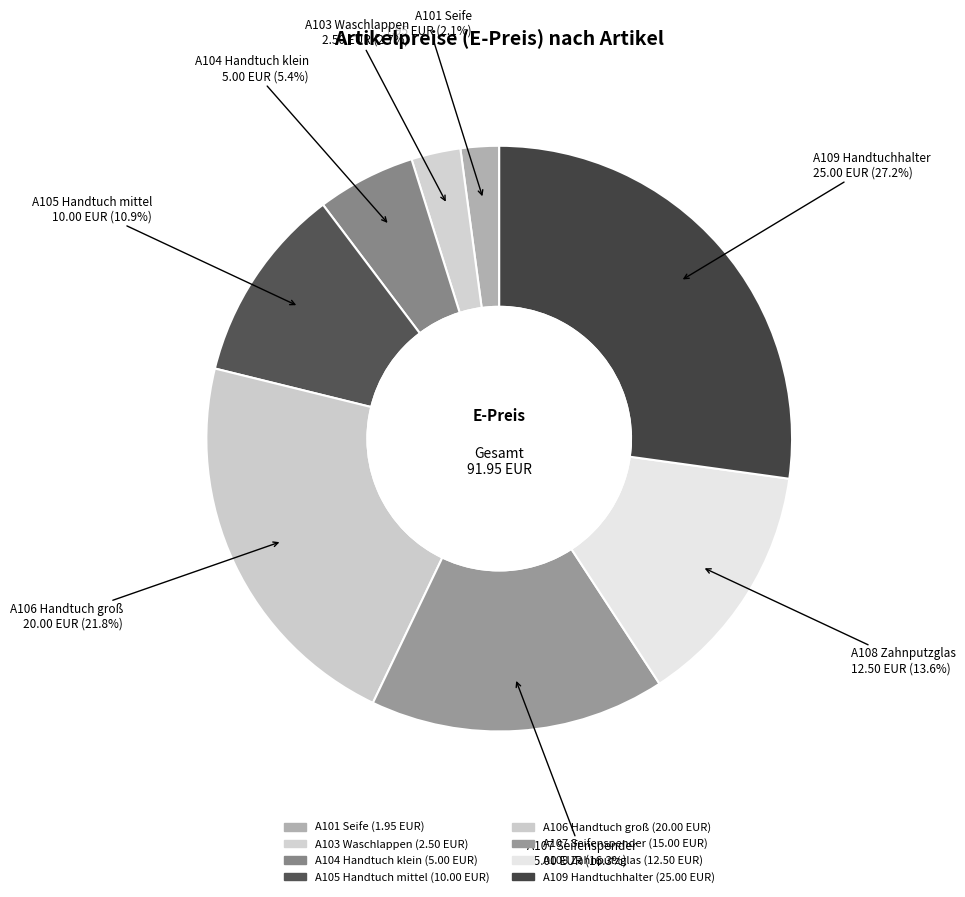

What percentage do A106 Handtuch groß and A108 Zahnputzglas together represent?

35.3%